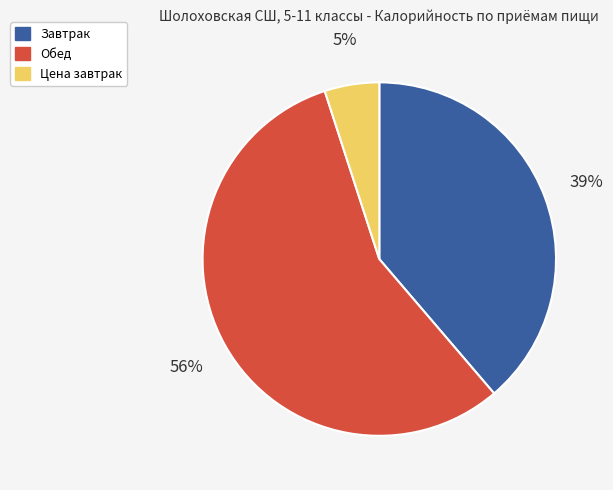

Between Завтрак and Обед, which is larger?

Обед